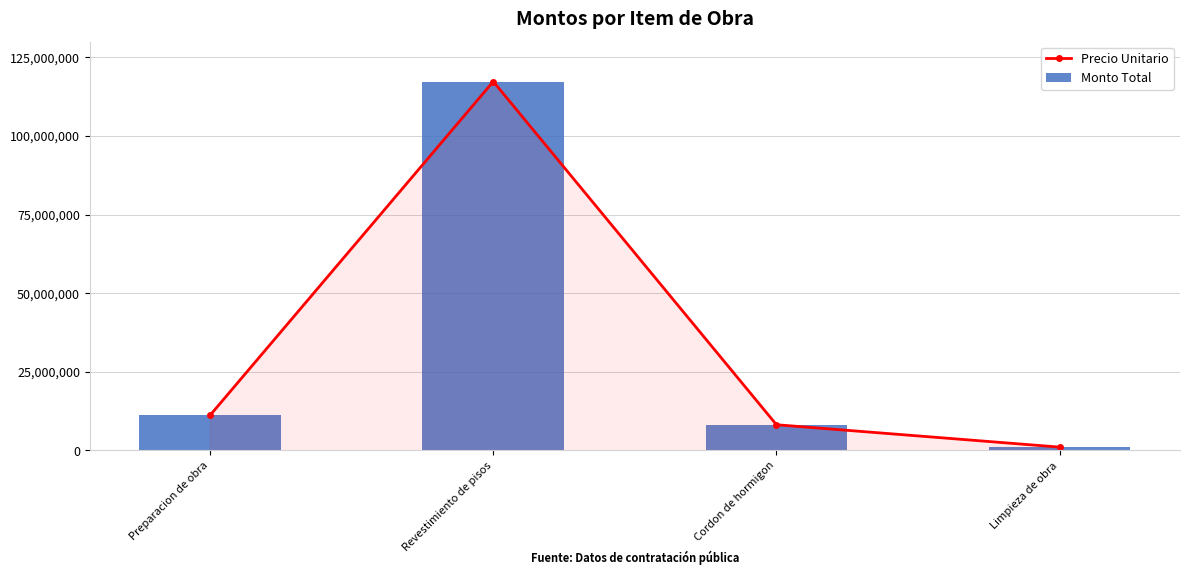

What are all the series names shown in the legend?

Precio Unitario, Monto Total